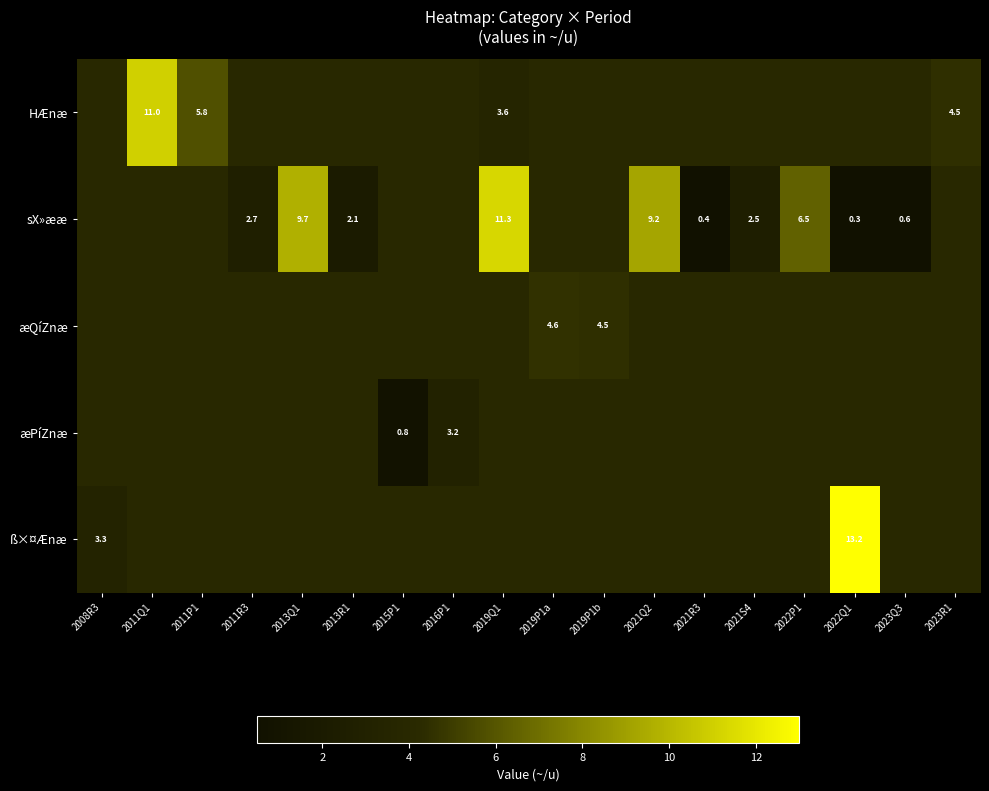

At how many categories does at least one series exceed 5?

7